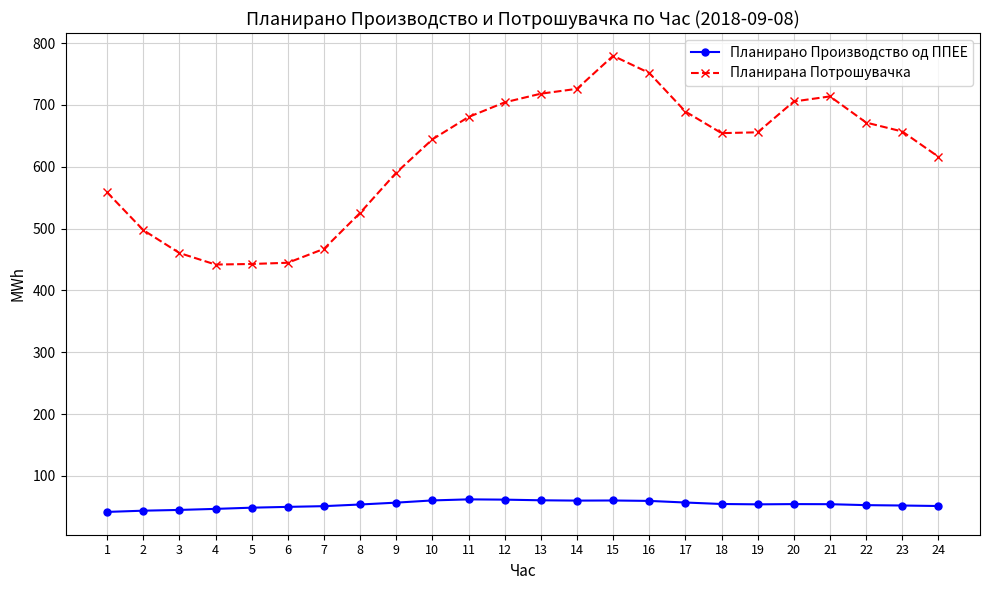

What are all the series names shown in the legend?

Планирано Производство од ППЕЕ, Планирана Потрошувачка